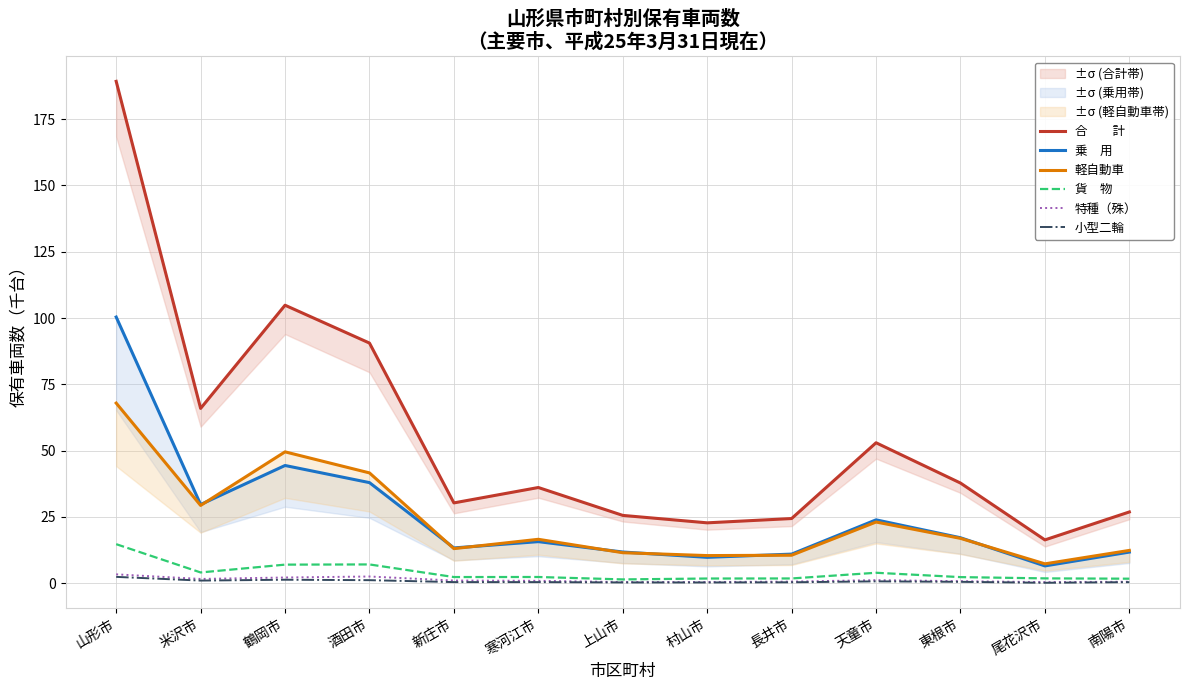

In 特種（殊）, how many points are lower than both neighbors (excluding endpoints)?

3